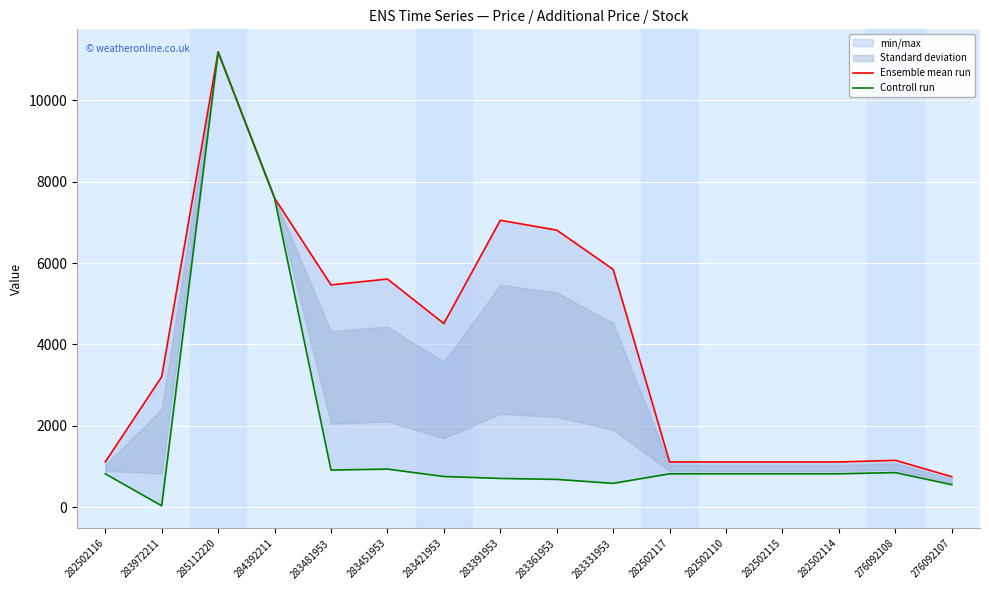

What is the minimum value for Controll run?

32.0